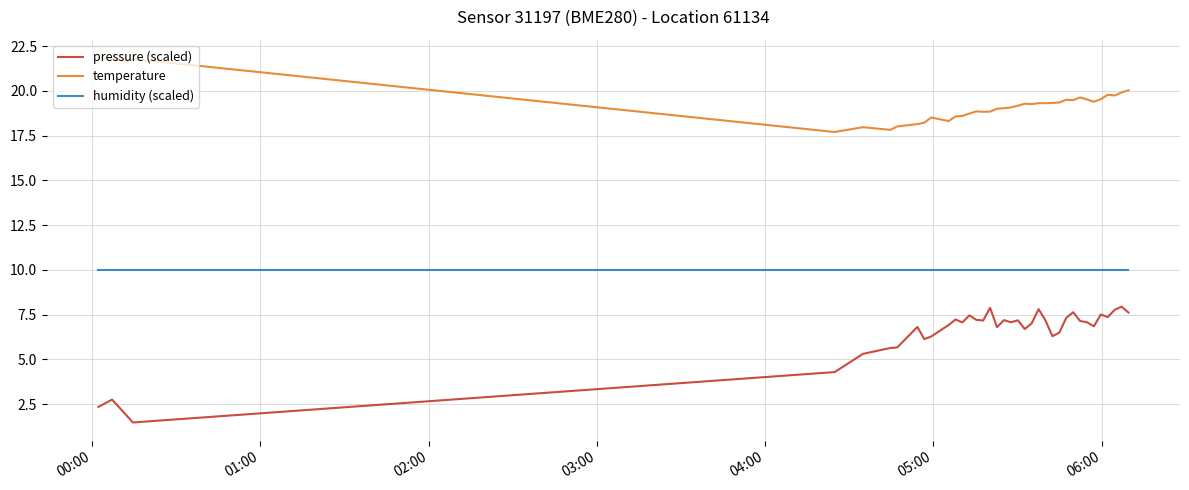

What is the minimum value shown in the chart?

1.5